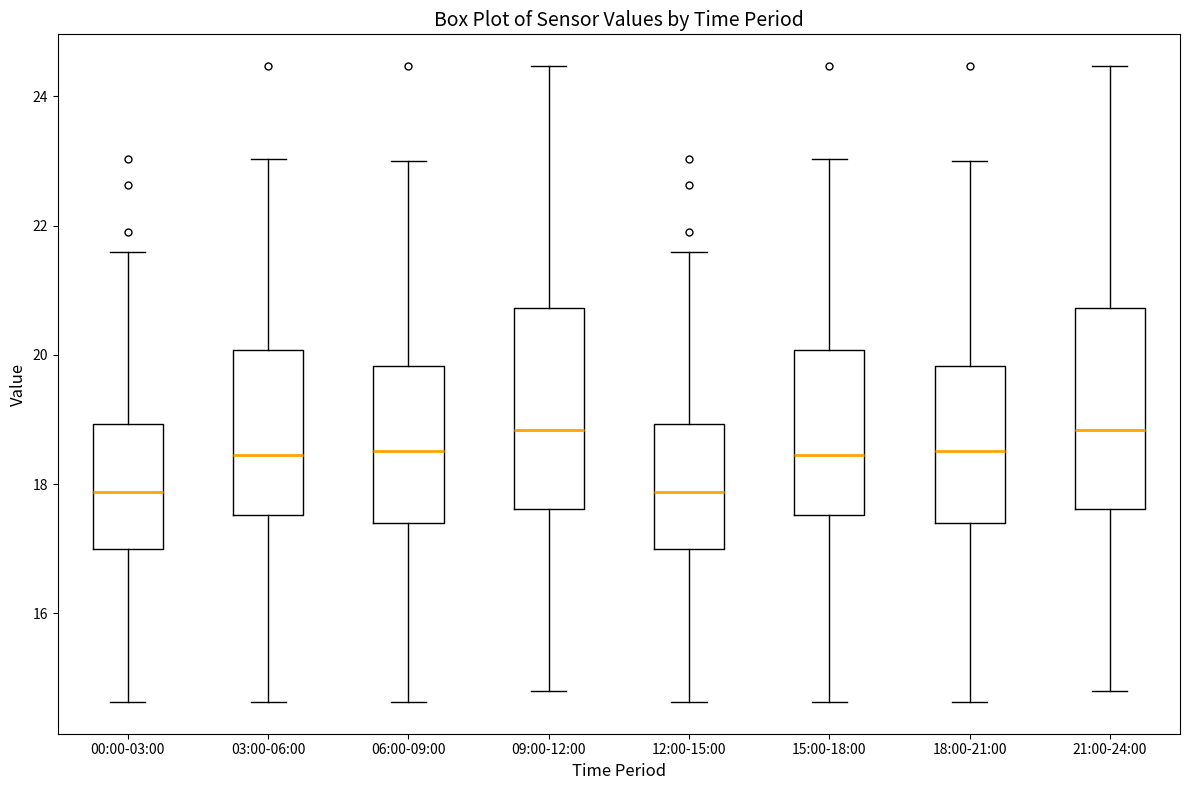

Reading left to right, read every box against the y-axis: the position of its median line, the range the box covers, and the ends of its whiskers. The values are not printed on the chart, so give them approximately, as read against the axis.

00:00-03:00: median 17.8, box 17.0 to 19.0, whiskers 14.6 to 21.6
03:00-06:00: median 18.4, box 17.6 to 20.0, whiskers 14.6 to 23.0
06:00-09:00: median 18.6, box 17.4 to 19.8, whiskers 14.6 to 23.0
09:00-12:00: median 18.8, box 17.6 to 20.8, whiskers 14.8 to 24.4
12:00-15:00: median 17.8, box 17.0 to 19.0, whiskers 14.6 to 21.6
15:00-18:00: median 18.4, box 17.6 to 20.0, whiskers 14.6 to 23.0
18:00-21:00: median 18.6, box 17.4 to 19.8, whiskers 14.6 to 23.0
21:00-24:00: median 18.8, box 17.6 to 20.8, whiskers 14.8 to 24.4